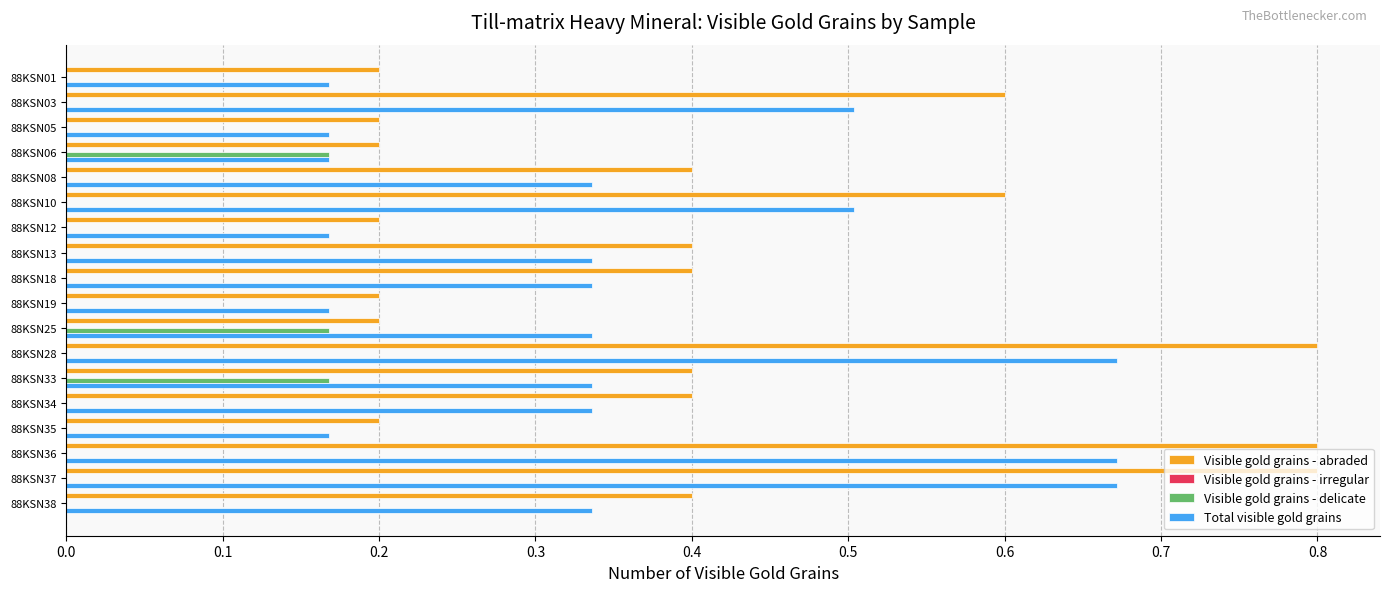

What is the maximum value shown in the chart?

0.8